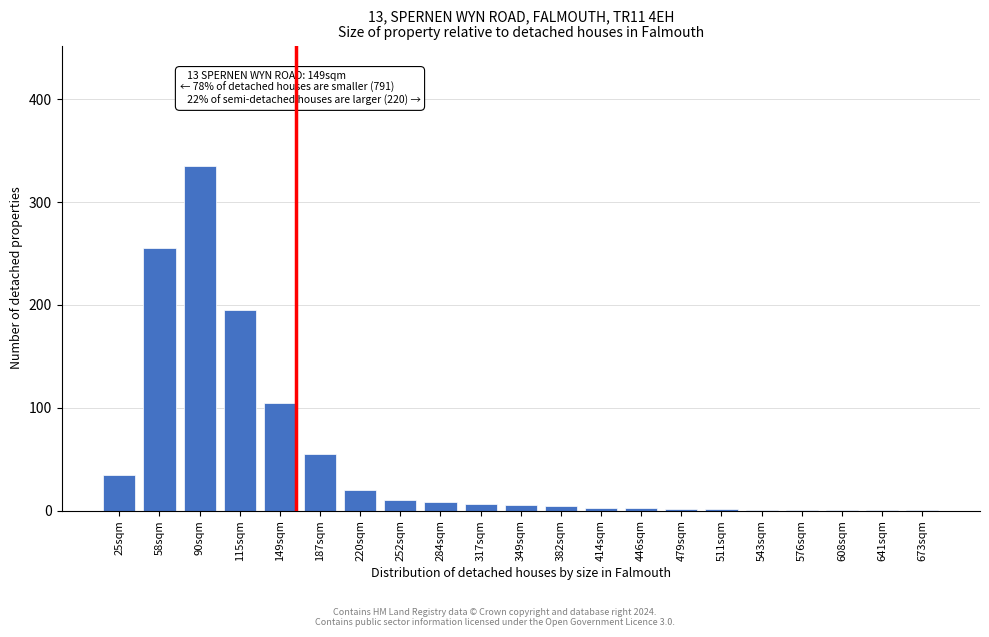

The value at 187sqm is 27. True or false?

False